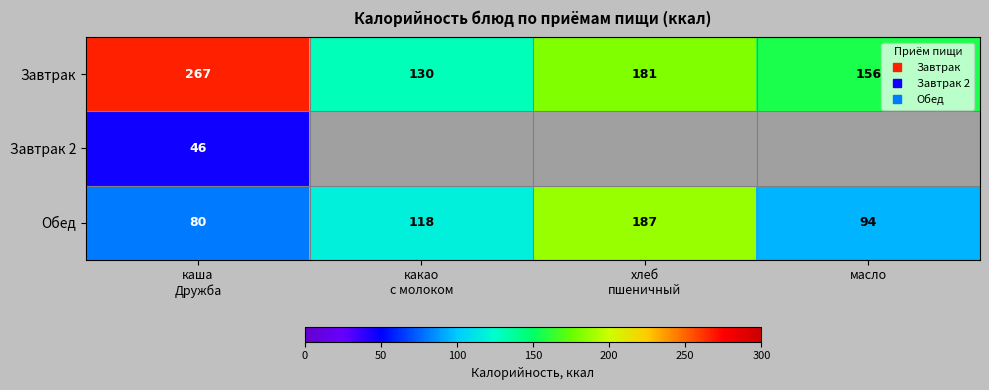

How many values in the Обед series exceed 118?

1